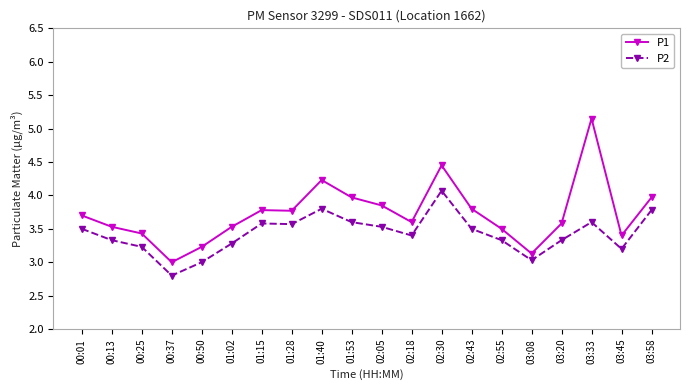

What value does the P2 series have at 00:01?

3.5